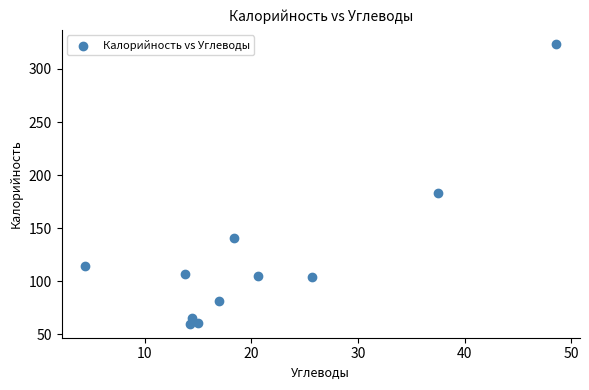

What is the average X value?

20.9